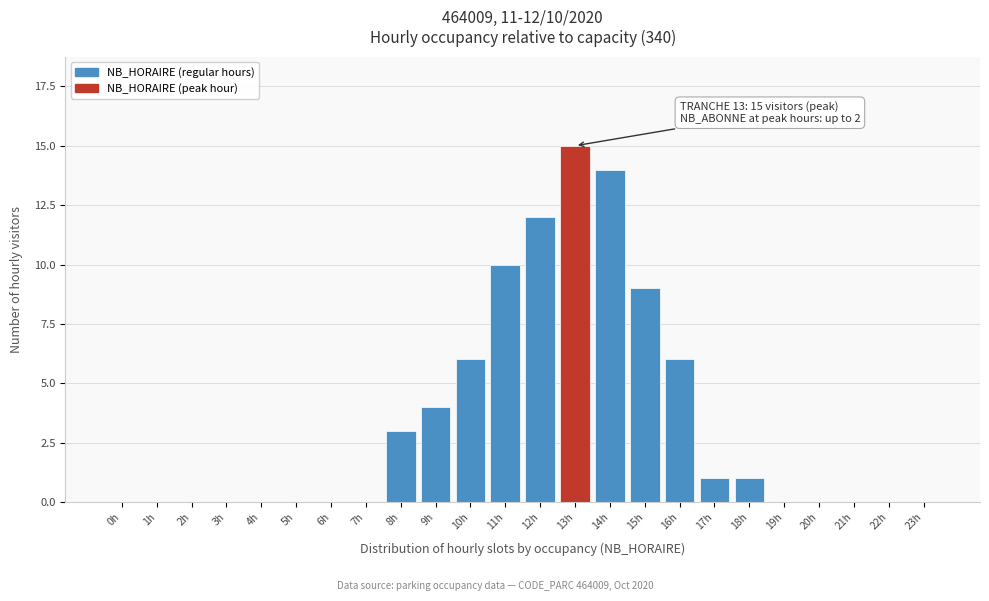

Reading right to left, transcribe all the data shown in this chart.

23h=0	22h=0	21h=0	20h=0	19h=0	18h=1	17h=1	16h=6	15h=9	14h=14	13h=15	12h=12	11h=10	10h=6	9h=4	8h=3	7h=0	6h=0	5h=0	4h=0	3h=0	2h=0	1h=0	0h=0